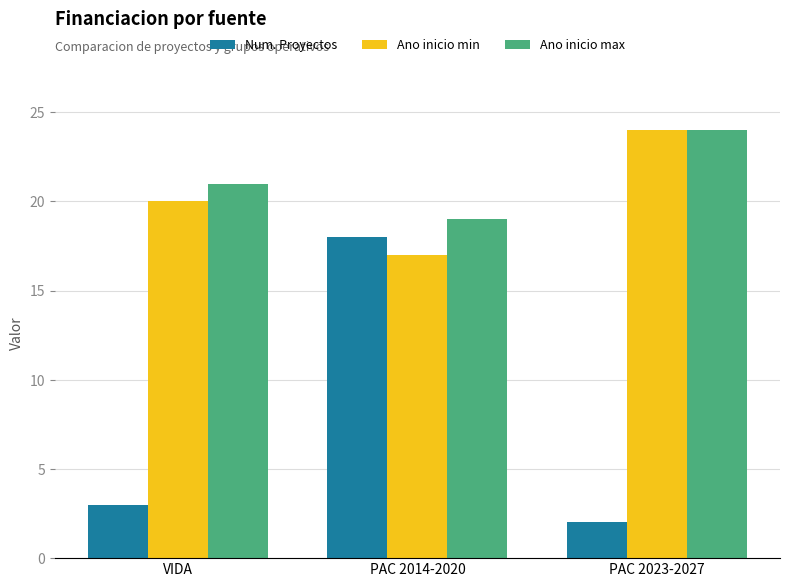

At which category does the chart reach its minimum across all series?

PAC 2023-2027